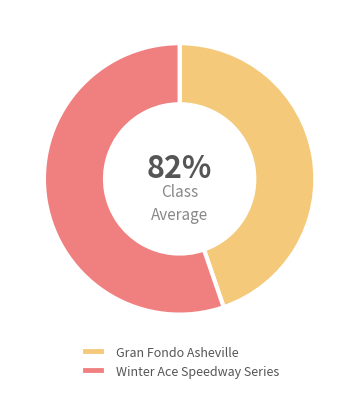

To the nearest percent, what portion does Gran Fondo Asheville represent?

45%